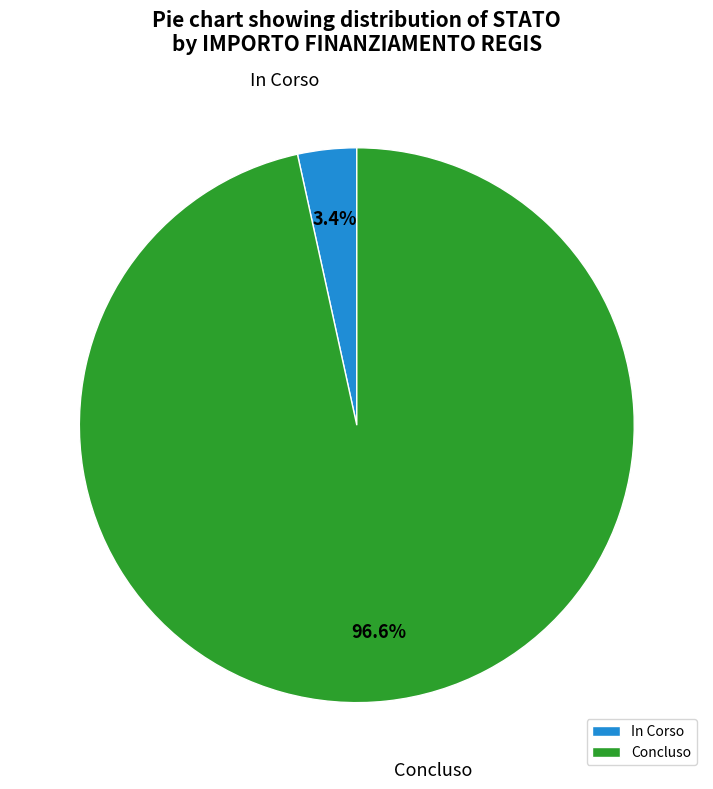

To the nearest percent, what percentage of the pie is Concluso?

97%